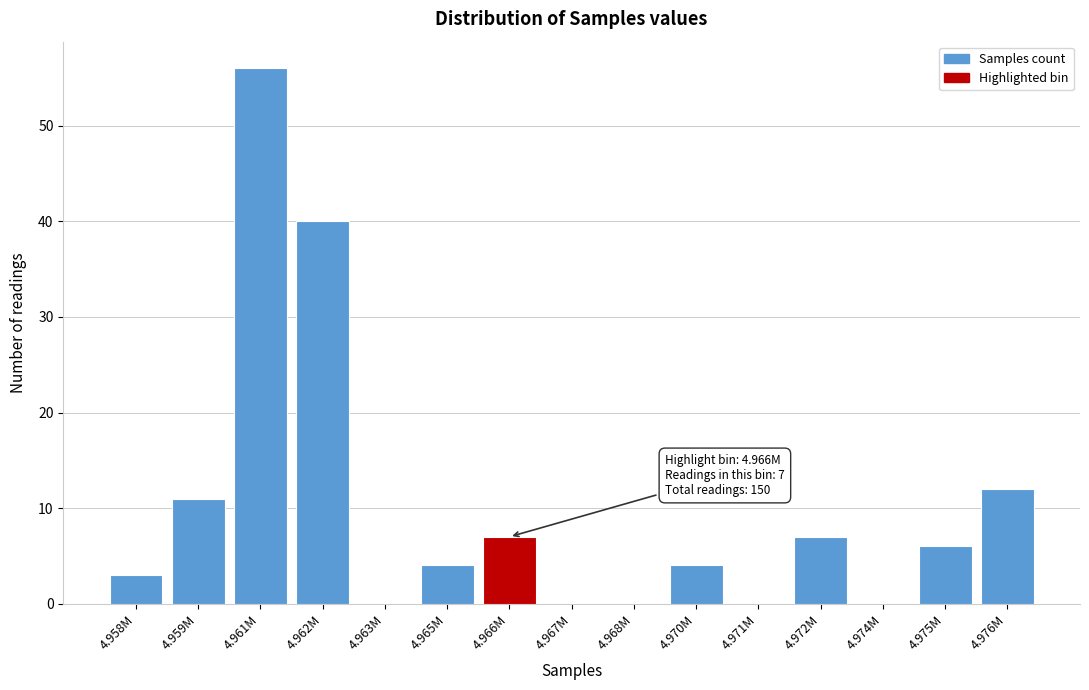

Reading left to right, extract all data points from this chart.

4.958M=3	4.959M=11	4.961M=56	4.962M=40	4.963M=0	4.965M=4	4.966M=7	4.967M=0	4.968M=0	4.970M=4	4.971M=0	4.972M=7	4.974M=0	4.975M=6	4.976M=12